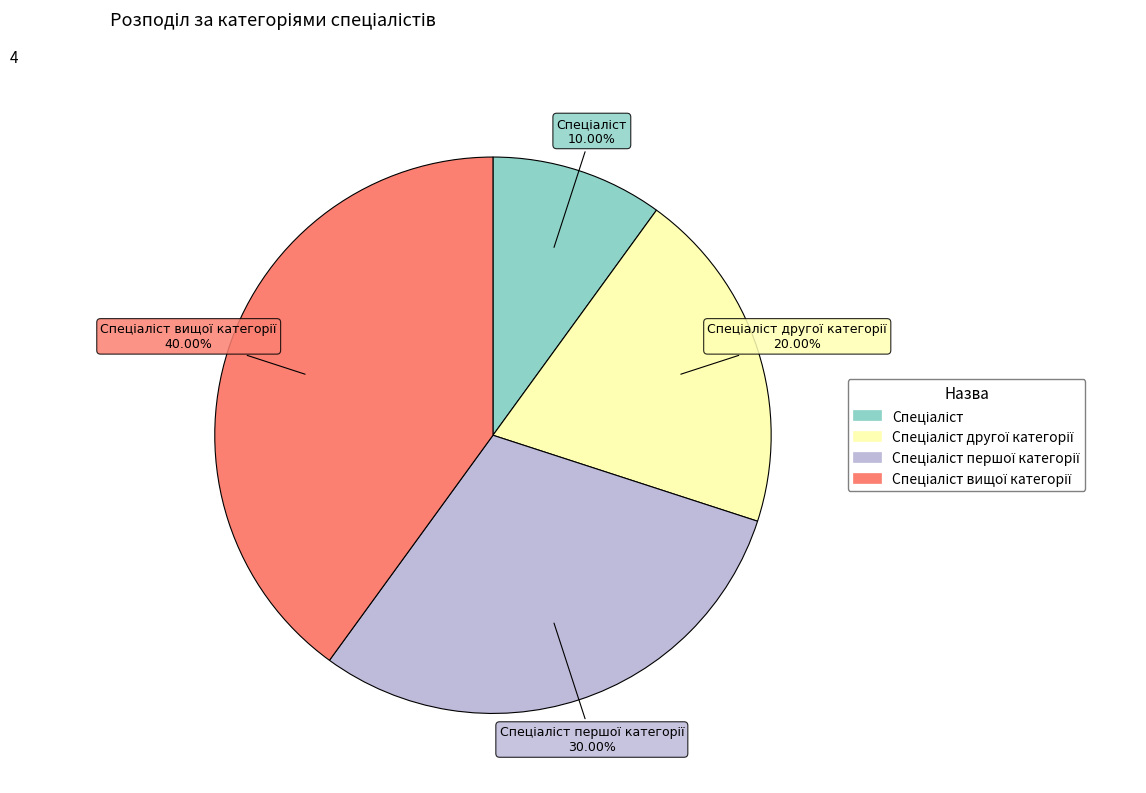

Is there a majority slice in this chart?

No